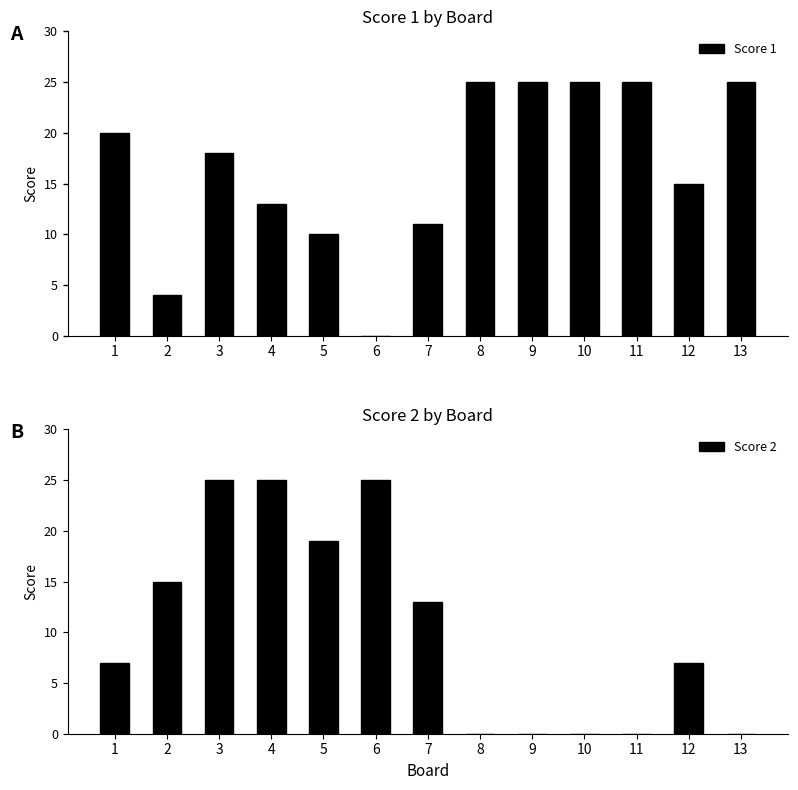

What is the maximum value for Score 2?

25